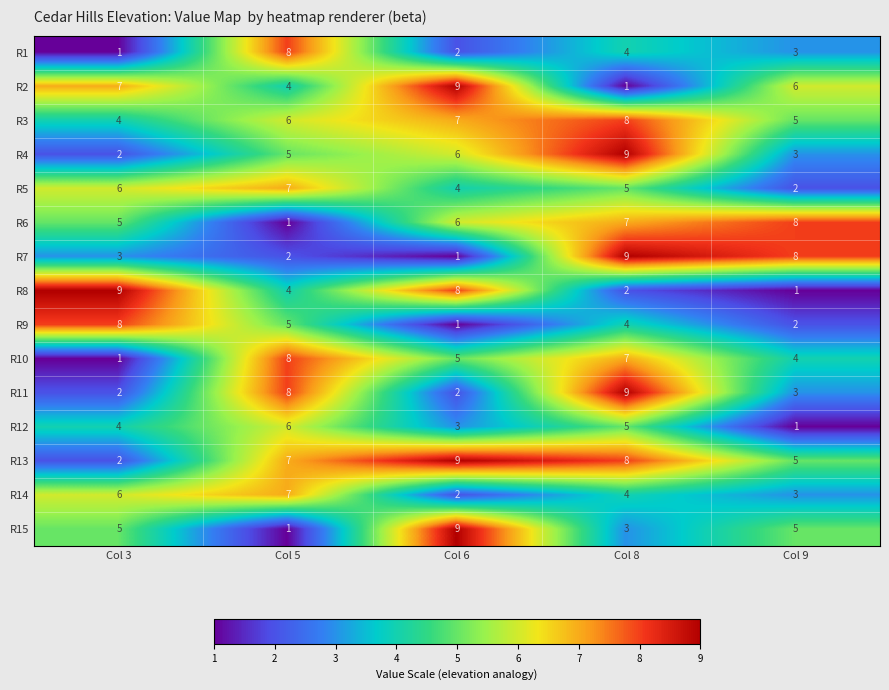

What value does the R7 series have at Col 8?

9